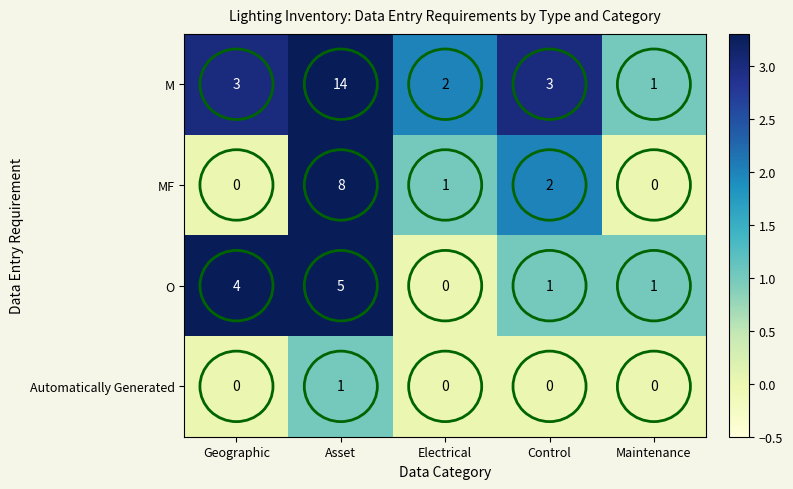

What is the difference between the maximum and minimum values in the MF series?

8